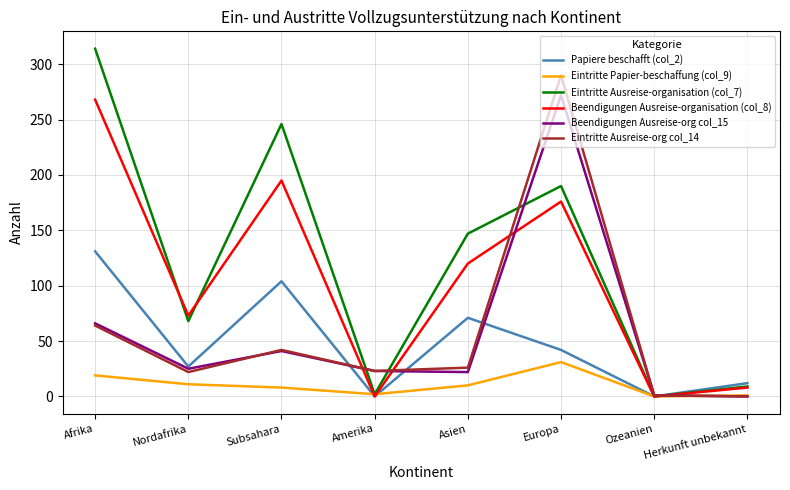

Which series changed the most between Subsahara and Herkunft unbekannt?

Eintritte Ausreise-organisation (col_7)